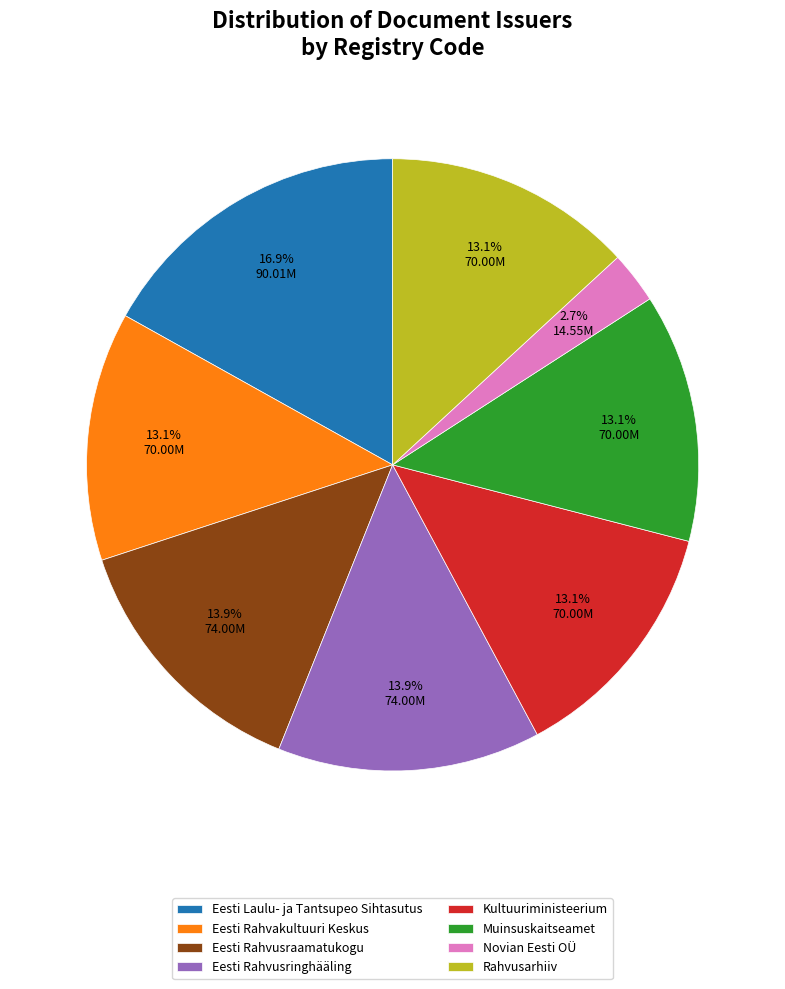

To the nearest percent, what is the average slice percentage?

12%